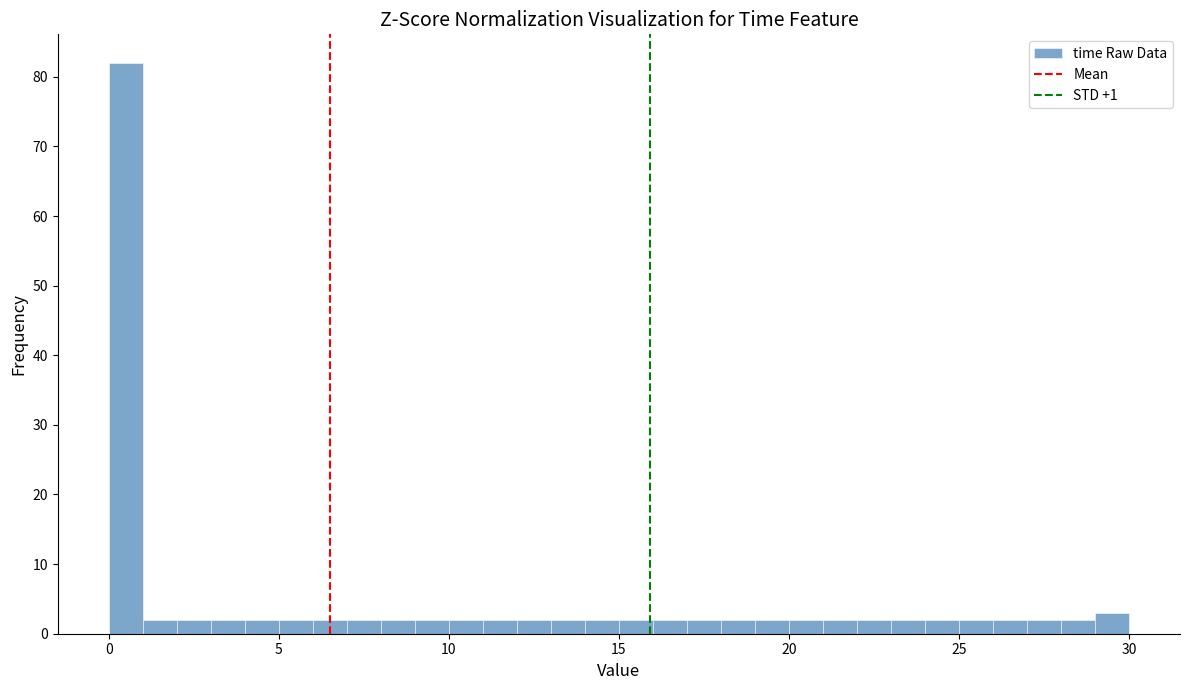

Read against the x-axis, roughly where is the centre of the tallest bar?

0.5